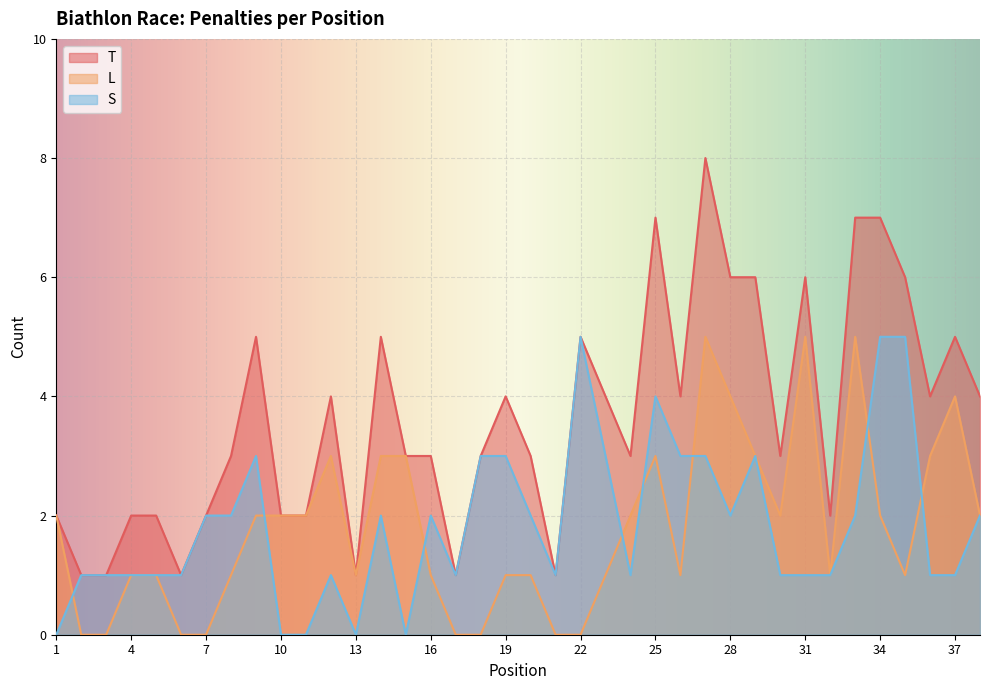

What is the spread (max minus min) of values at 32?

1